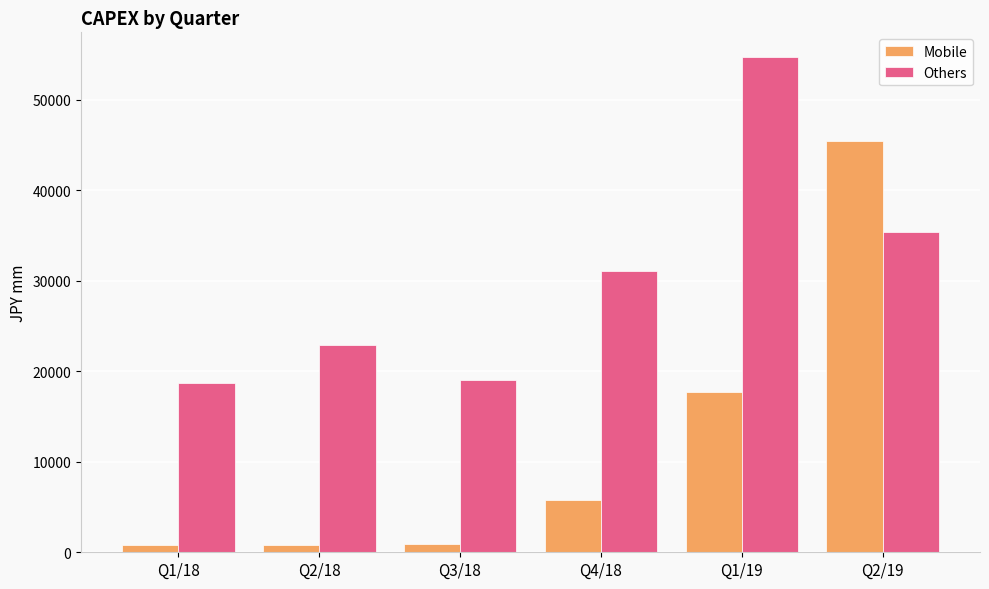

At which label does Mobile reach its peak?

Q2/19